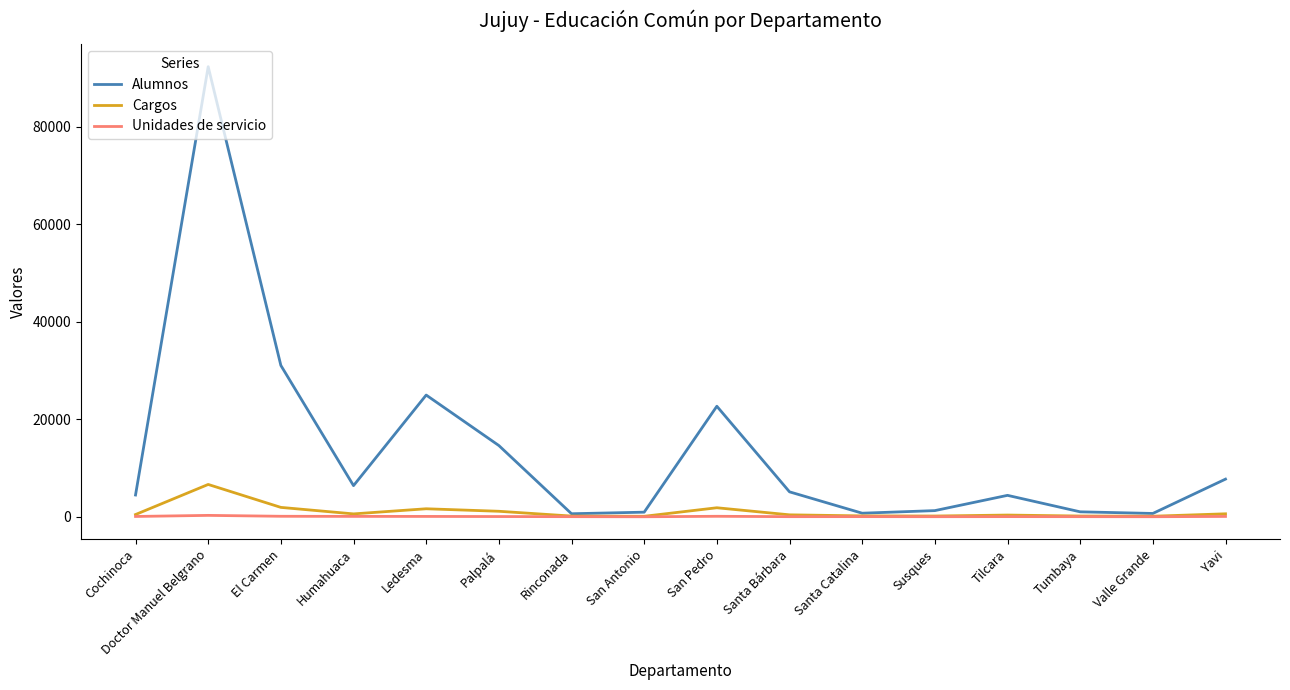

What is the sum of the Alumnos values at El Carmen and Humahuaca?

37458